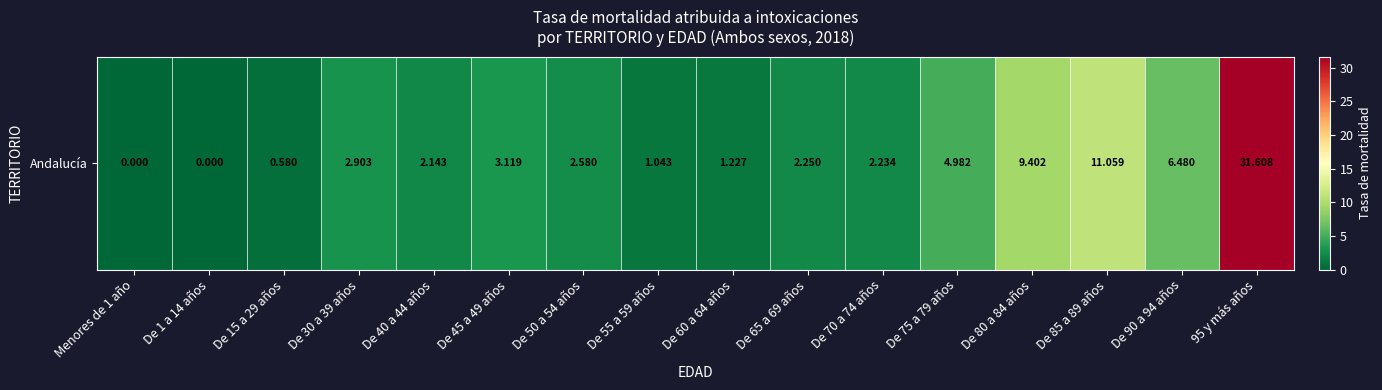

True or false: the data shows 1.4 at De 30 a 39 años.

False